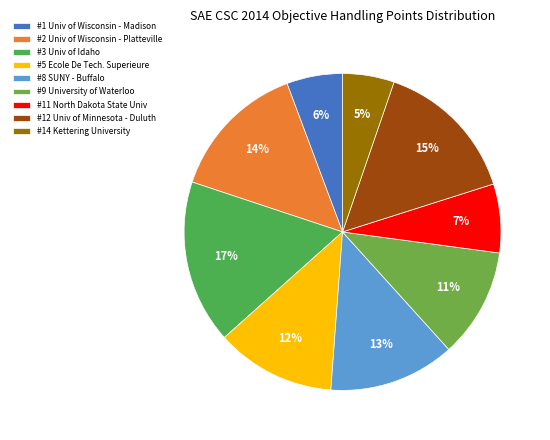

Is there a majority slice in this chart?

No